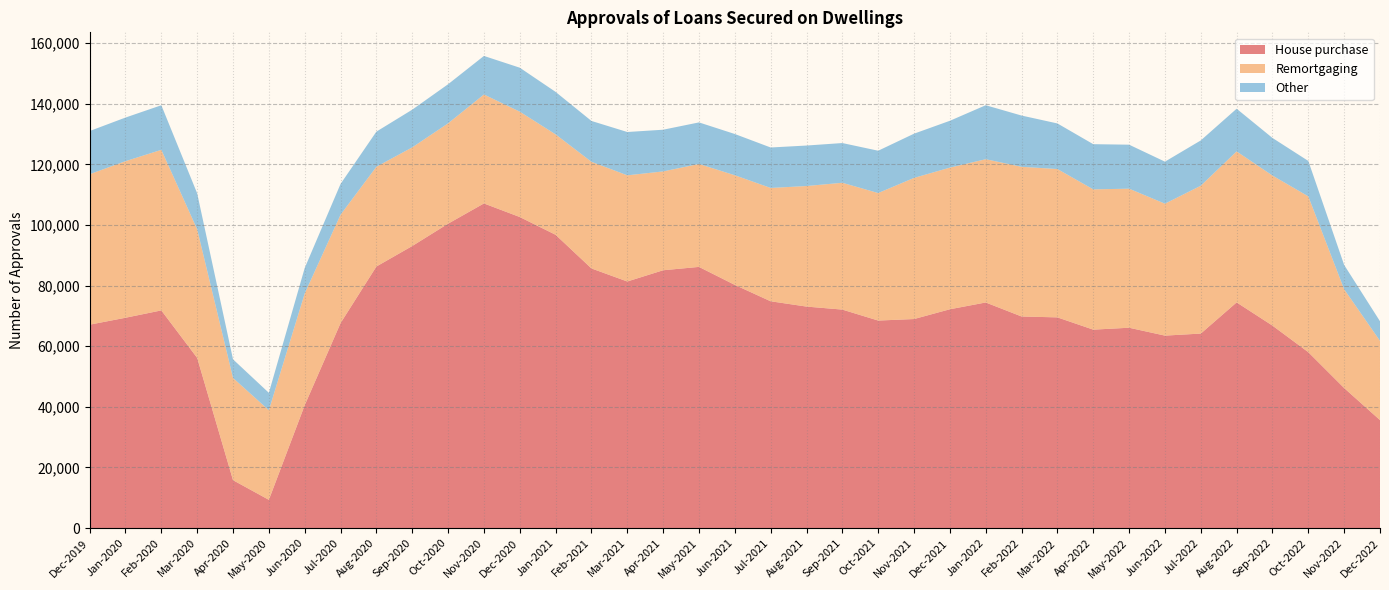

Reading left to right, what are all the values shown in this chart?

House purchase: 67092	69379	71805	56132	15789	9307	40523	67615	86290	93045	100414	107095	102616	96751	85649	81342	85050	86157	80218	74813	73064	72069	68455	68955	72181	74418	69796	69501	65455	66086	63487	64159	74443	66785	58018	46186	35612
Remortgaging: 49637	51656	52975	42424	33720	29560	36851	35757	32913	32547	33102	35948	34758	33130	35181	35029	32608	33959	36177	37389	39778	41843	42071	46568	46729	47270	49386	48945	46280	45878	43525	48782	49816	49510	51407	32588	26141
Other: 14252	14398	14713	11860	6146	5745	8426	10152	11586	12443	12909	12718	14508	14014	13481	14291	13761	13717	13608	13352	13356	13108	13962	14588	15458	17811	16909	15043	14911	14517	13868	14945	14085	12405	11688	8023	6467